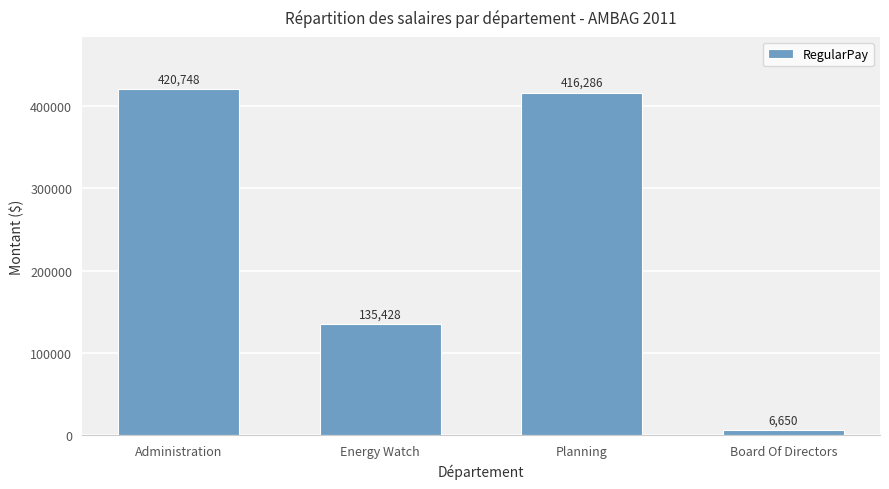

What is the change in value from Energy Watch to Board Of Directors?

-128778